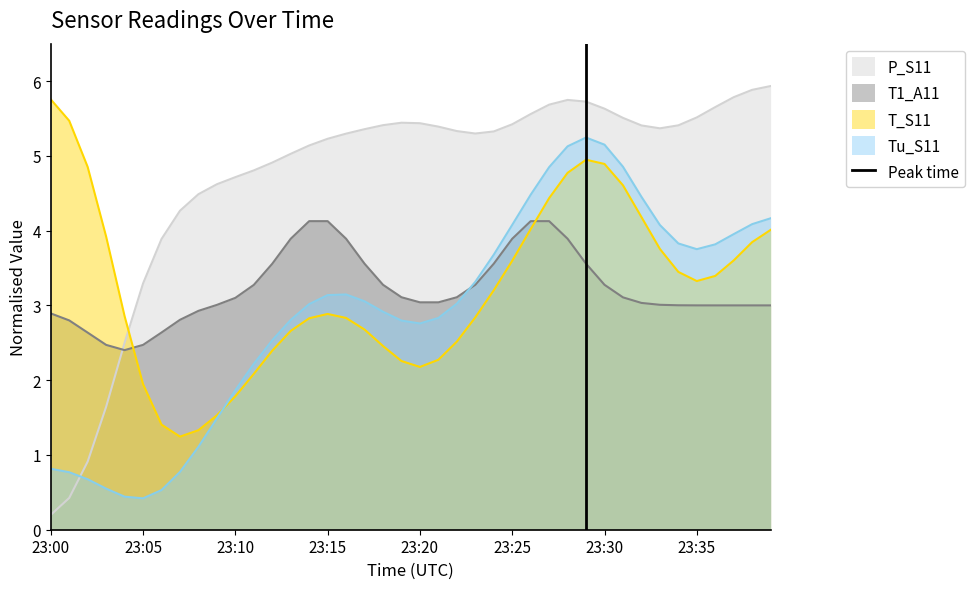

True or false: P_S11 and Tu_S11 cross at least once.

True